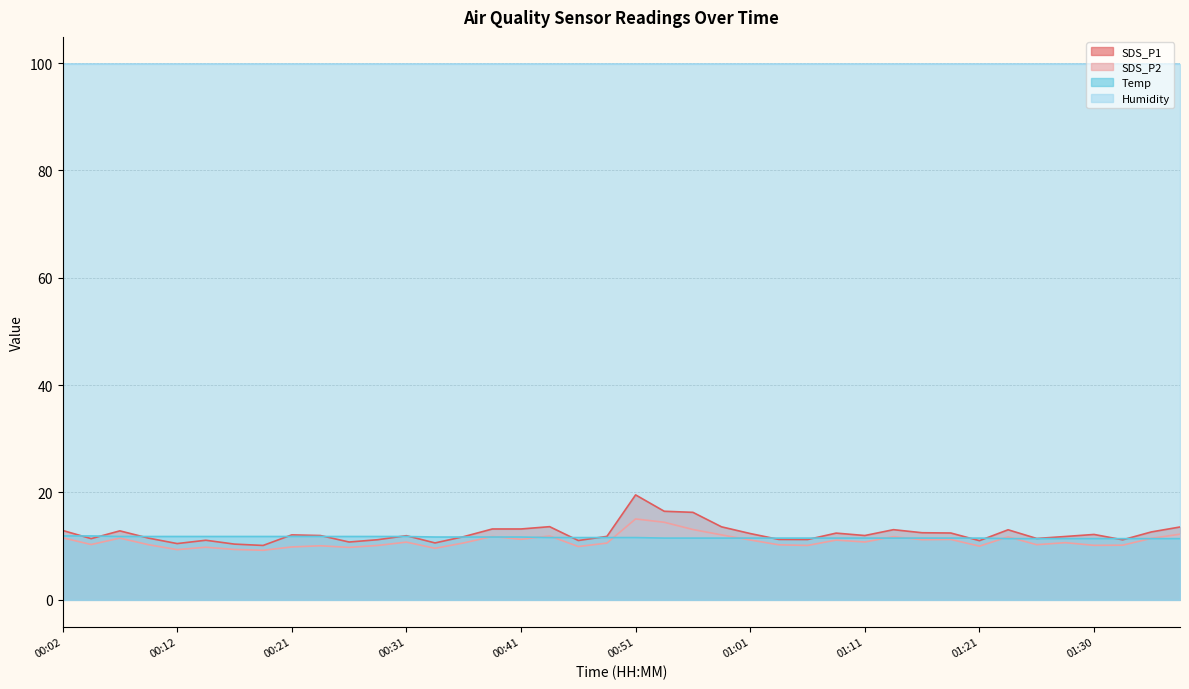

What are all the series names shown in the legend?

SDS_P1, SDS_P2, Temp, Humidity